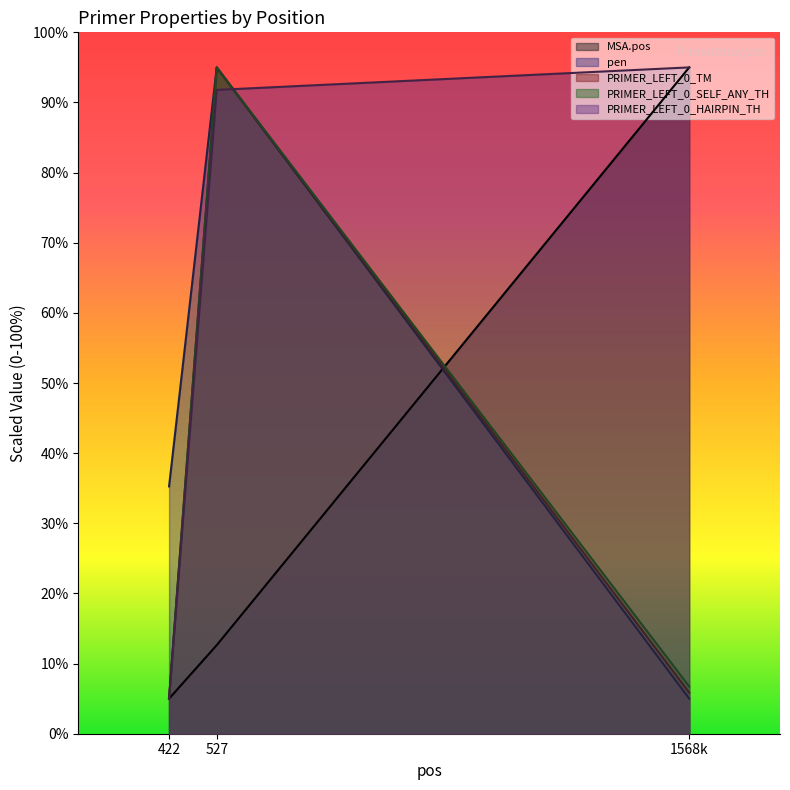

Reading left to right, list all the values displayed in this chart.

MSA.pos: 422=5.0	527=12.6	1568k=95.0
pen: 422=35.3	527=95.0	1568k=5.0
PRIMER_LEFT_0_TM: 422=5.0	527=95.0	1568k=5.9
PRIMER_LEFT_0_SELF_ANY_TH: 422=5.0	527=95.0	1568k=6.7
PRIMER_LEFT_0_HAIRPIN_TH: 422=5.0	527=91.8	1568k=95.0